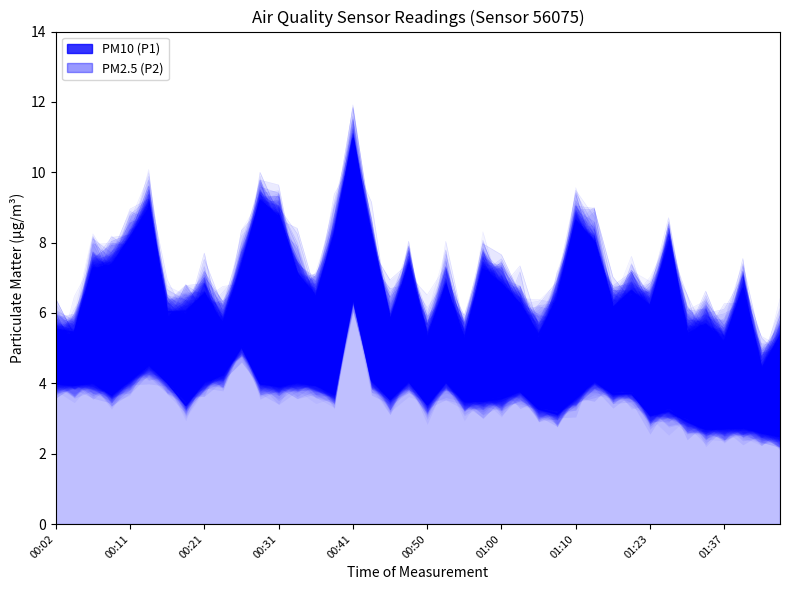

What position from the left is 21?

22